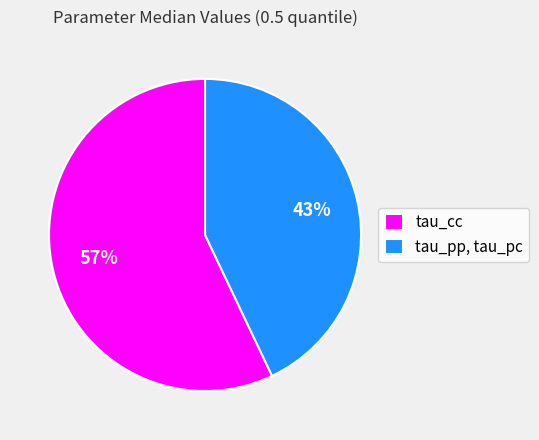

Rank the categories by value from highest to lowest.

tau_cc, tau_pp, tau_pc